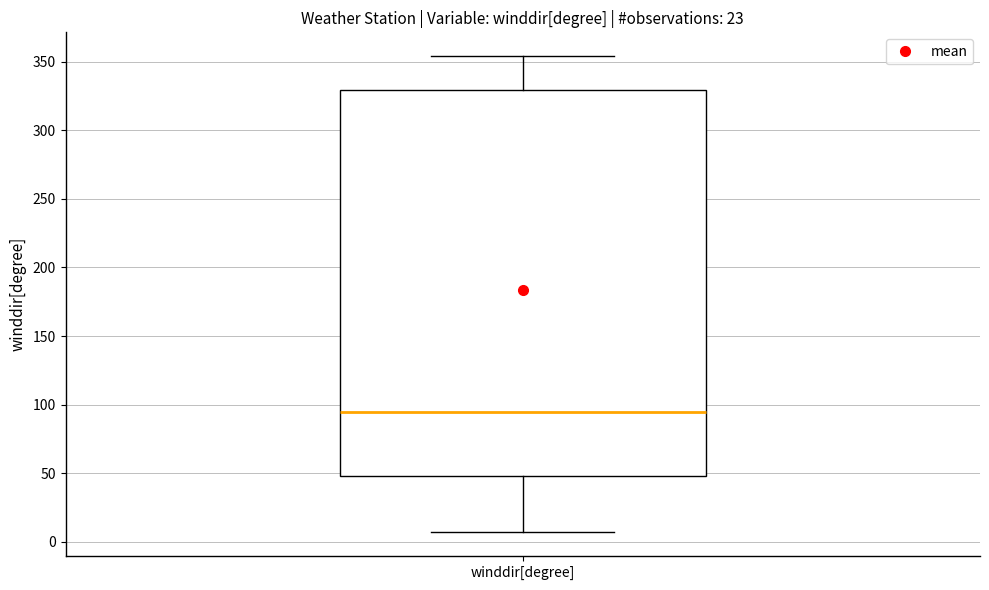

Read this box plot against the y-axis: the position of the median line, the range covered by the box, and the ends of both whiskers. The values are not printed on the chart, so give them approximately, as read against the axis.

median 95, box 50 to 330, whiskers 5 to 355